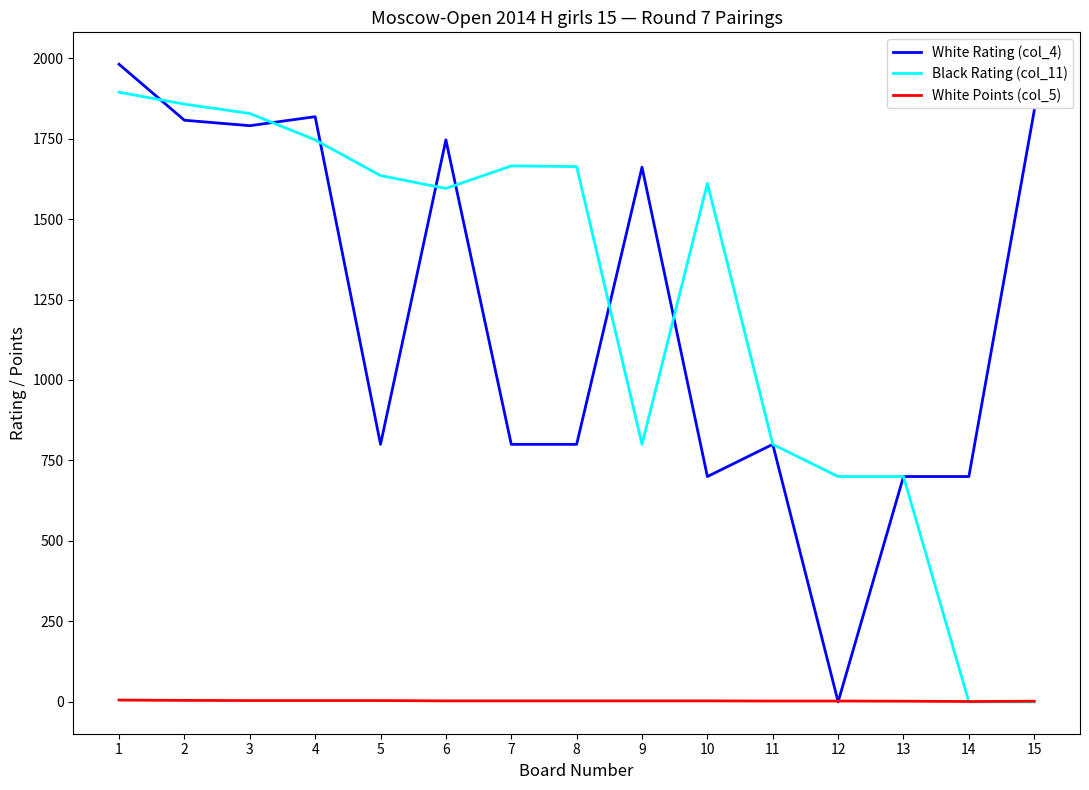

True or false: White Rating (col_4) has a value of 800.0 at 7.

True